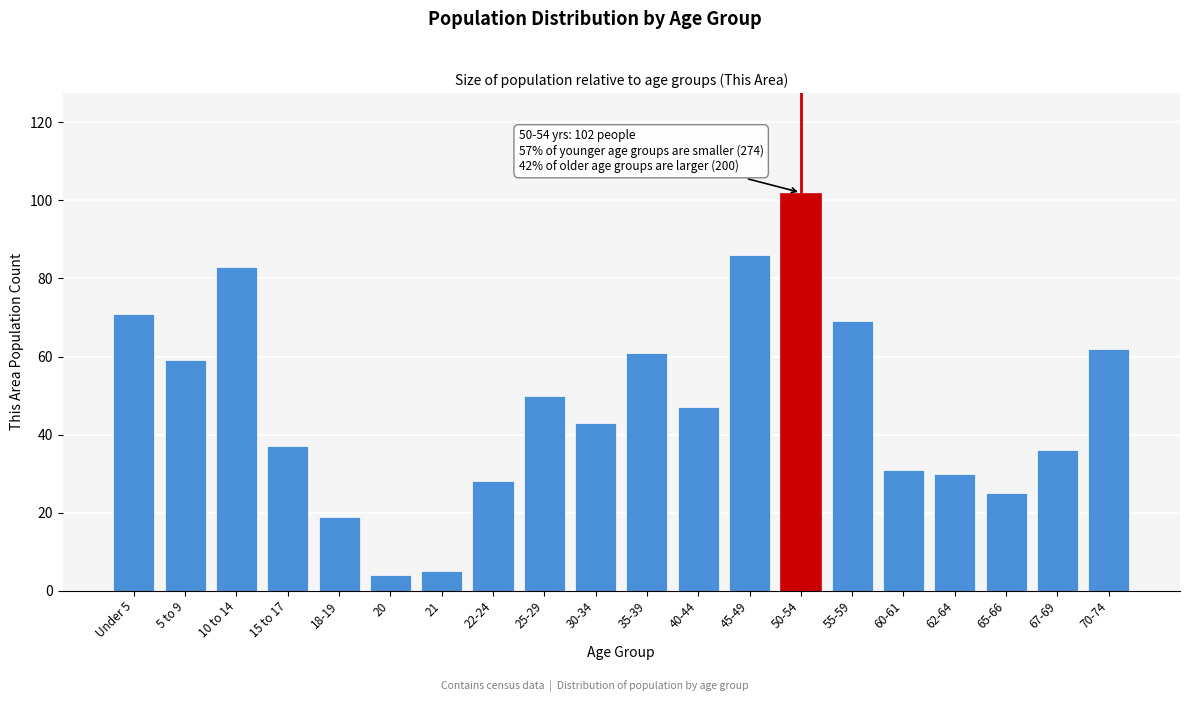

Reading left to right, extract all data points from this chart.

71	59	83	37	19	4	5	28	50	43	61	47	86	102	69	31	30	25	36	62